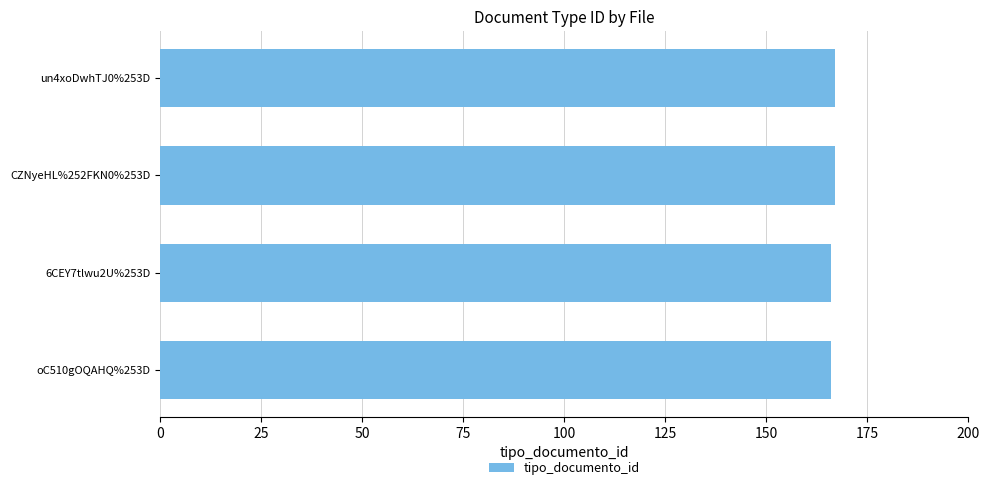

How many distinct data groups are displayed?

1